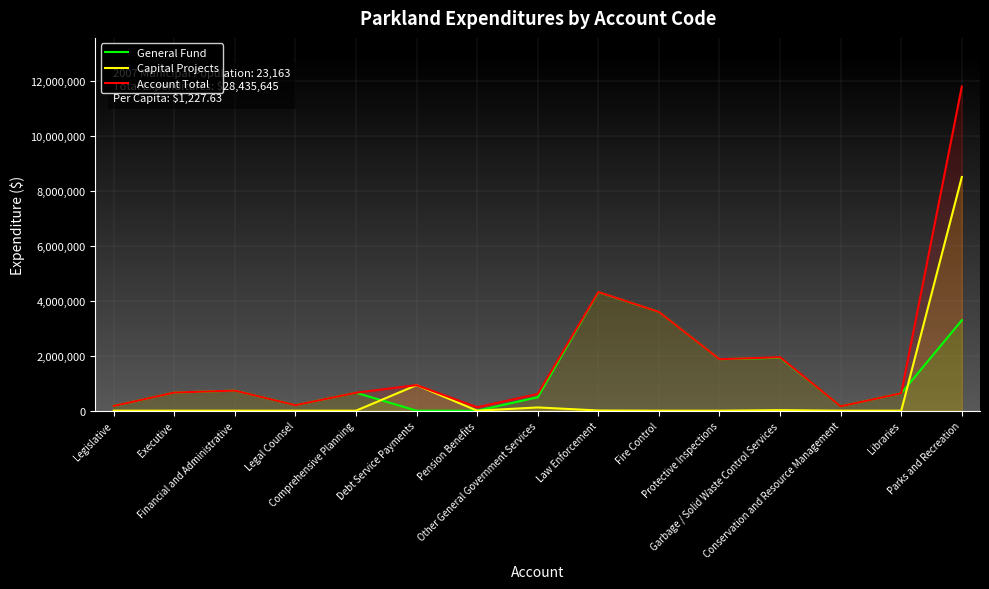

What is the total value across all series at Other General Government Services?

1218784